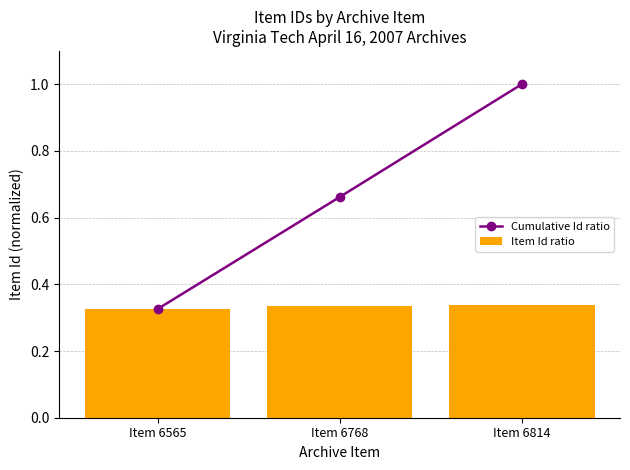

Reading right to left, list all the values displayed in this chart.

Cumulative Id ratio: 1.0	0.7	0.3
Item Id ratio: 0.3	0.3	0.3